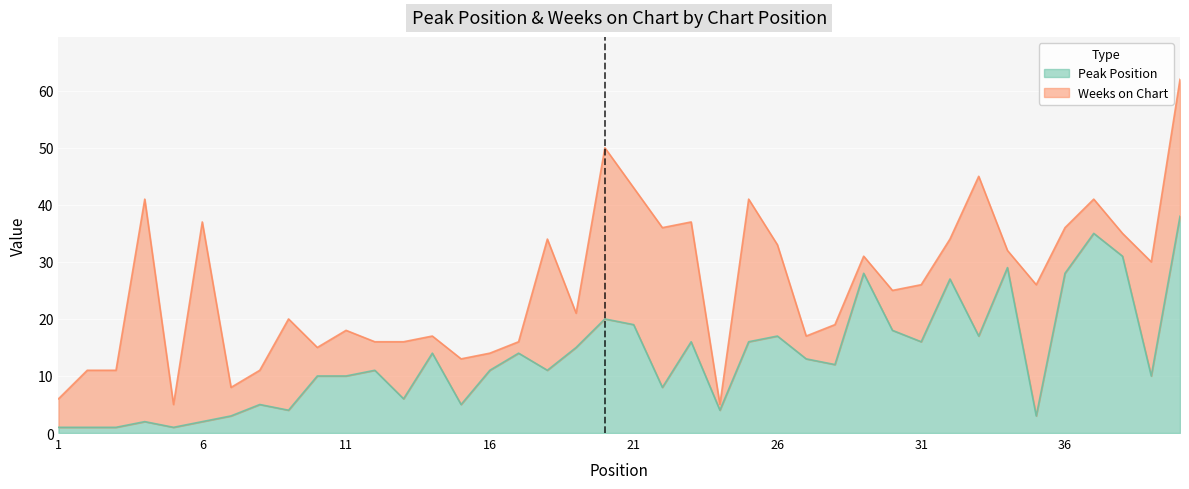

How many categories are shown in the chart?

40